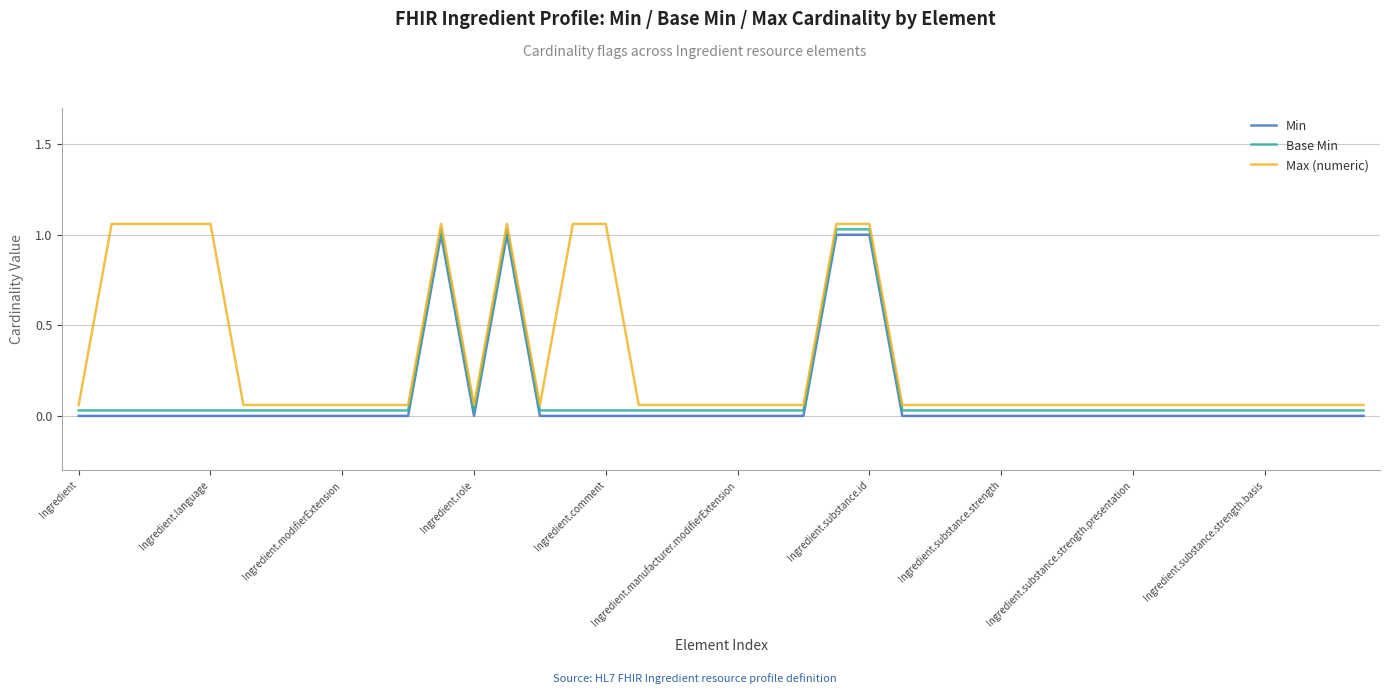

True or false: Min and Base Min intersect in this chart.

False